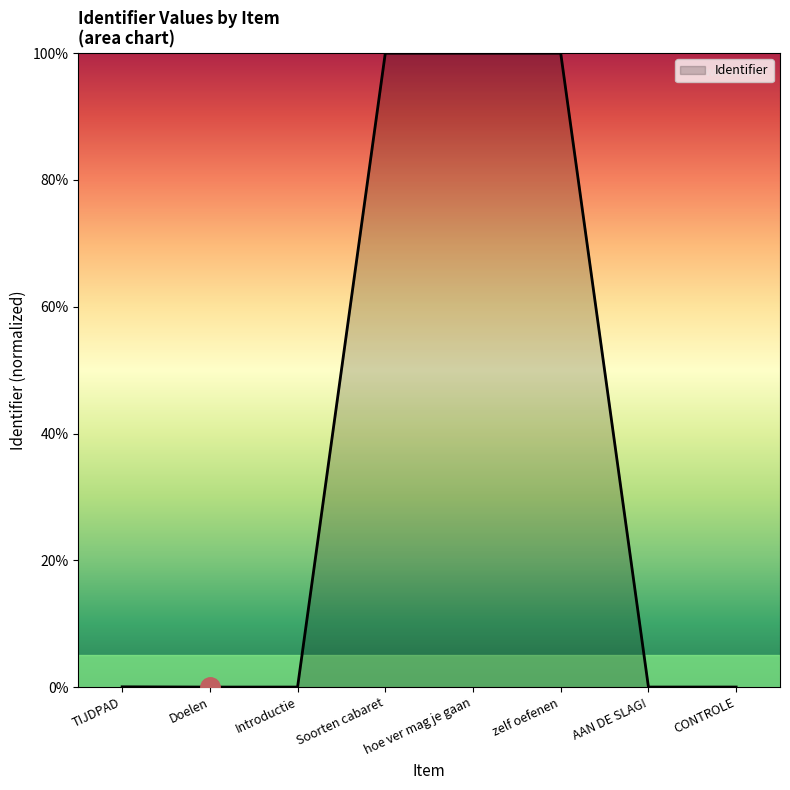

What is the difference between the values at zelf oefenen and CONTROLE?

100.0